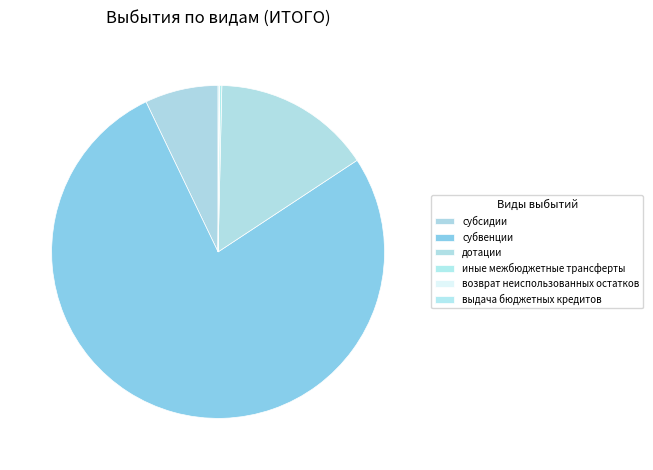

To the nearest percent, what portion does дотации represent?

15%